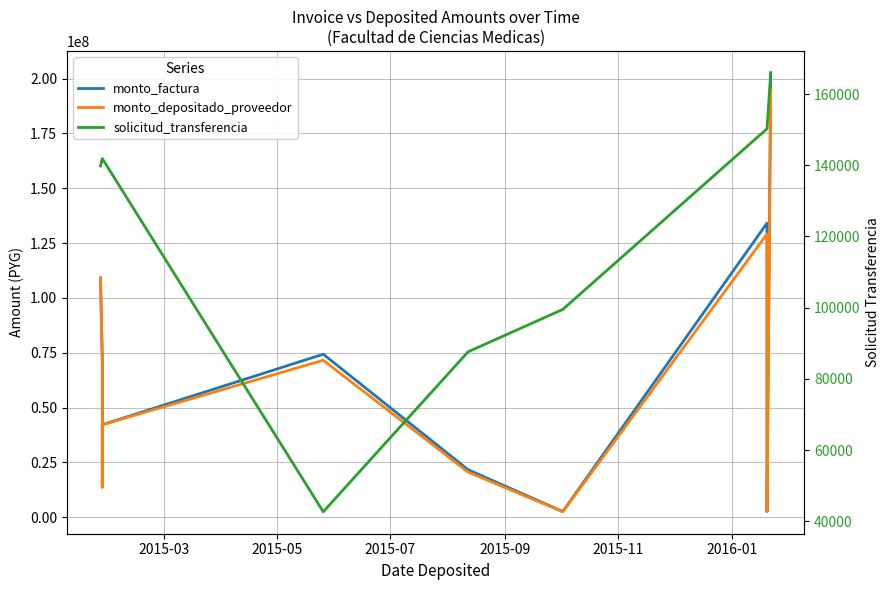

Between 2015-07 and 2015-03, which is larger?

2015-03